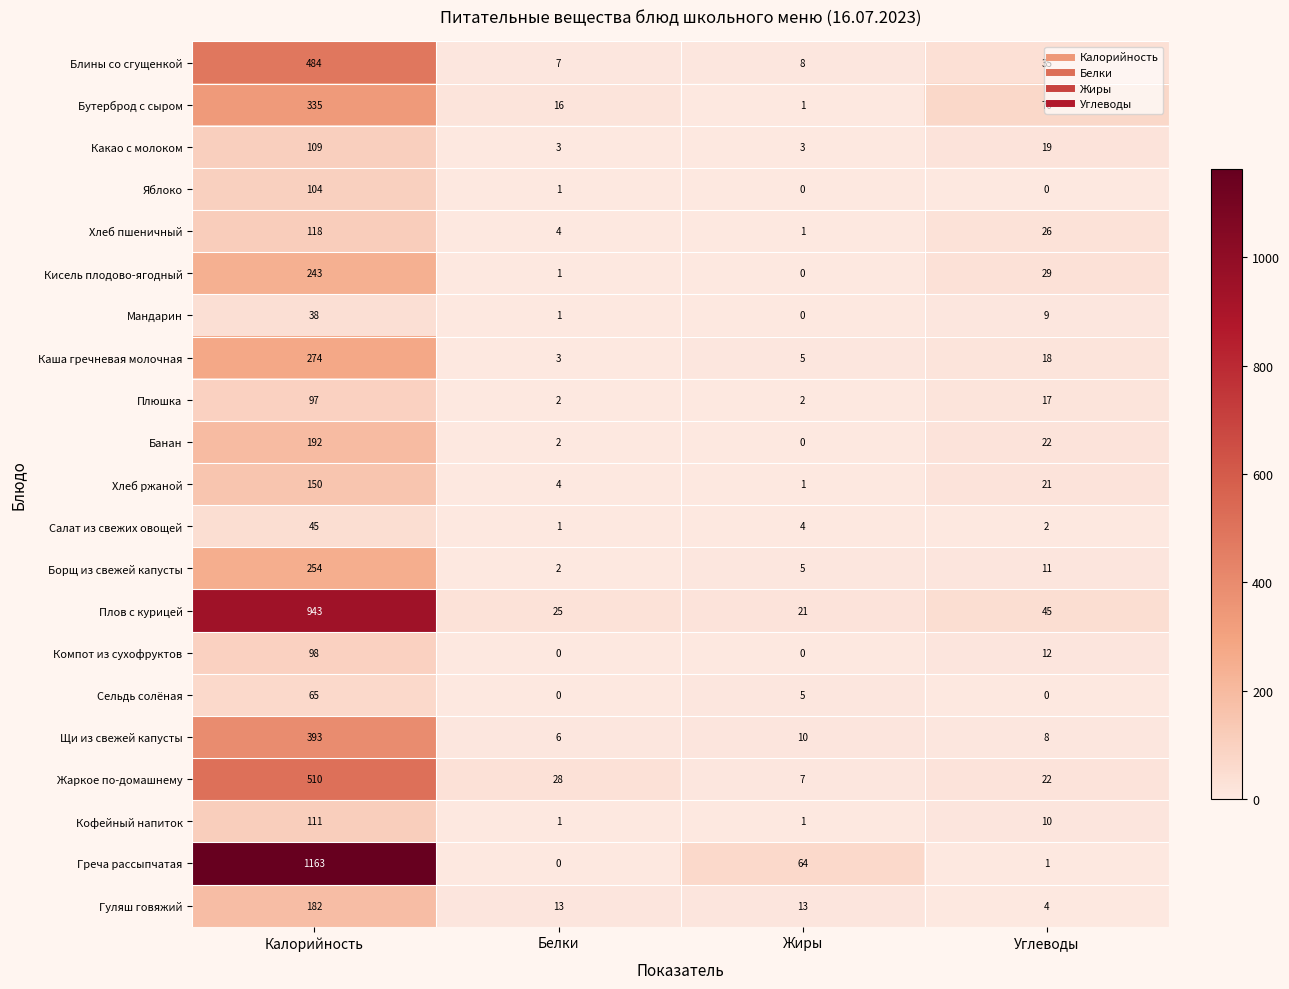

What is the difference between the second highest and minimum values in the Гуляш говяжий series?

9